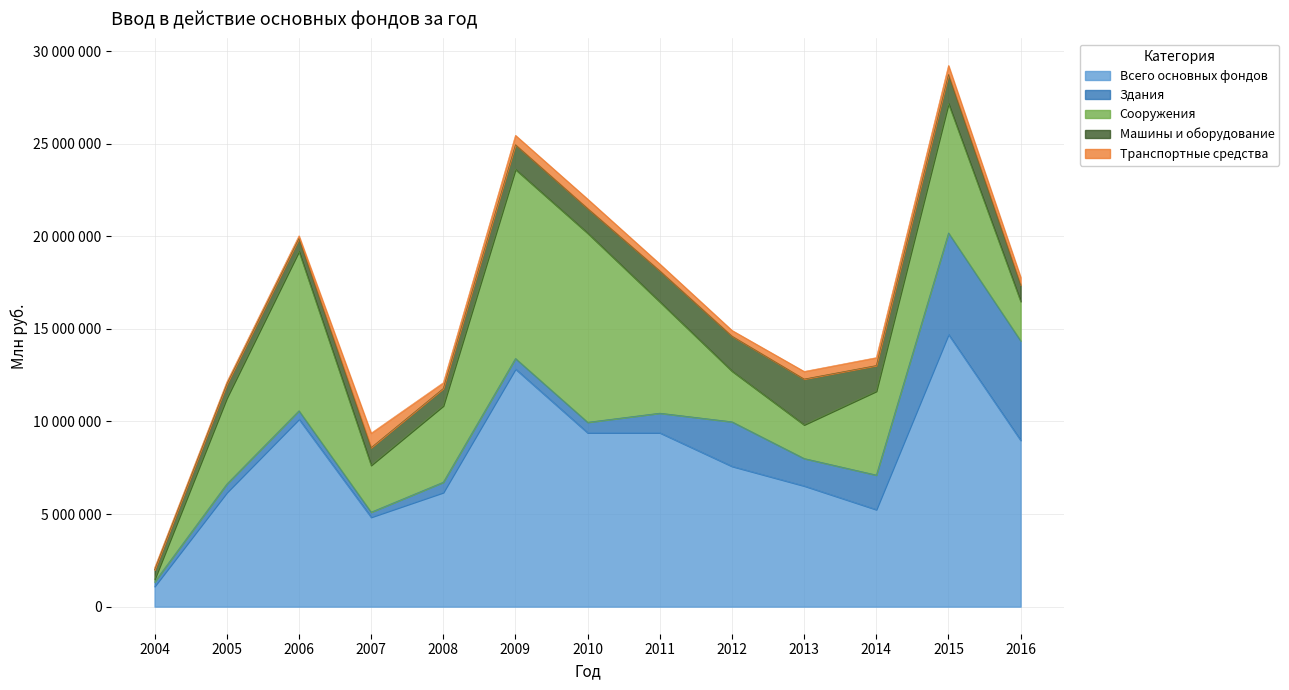

Reading right to left, list all the values displayed in this chart.

Всего основных фондов: 8983079	14699831	5243184	6521786	7579674	9390358	9390358	12834128	6165423	4831656	10125763	6159153	1093696
Здания: 5372147	5481825	1865117	1479436	2404197	1059729	568004	568004	556344	272432	452497	459210	241950
Сооружения: 2126136	6983851	4523262	1818005	2736374	6012643	10209939	10209939	4122971	2528874	8605674	4640627	134470
Машины и оборудование: 893510	1570839	1389082	2471924	1888309	1670073	1332259	1332259	936604	956010	695251	750232	522251
Транспортные средства: 410831	487176	427825	411081	308957	371452	507672	507672	313685	781681	146187	119936	108369